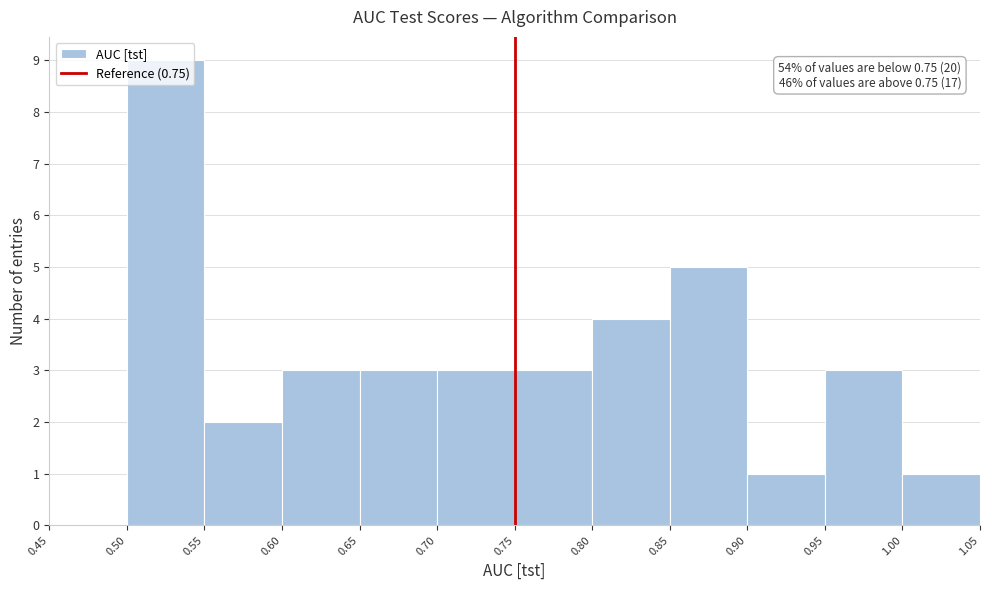

Over which range of the x-axis is the bar tallest?

0.50 to 0.55